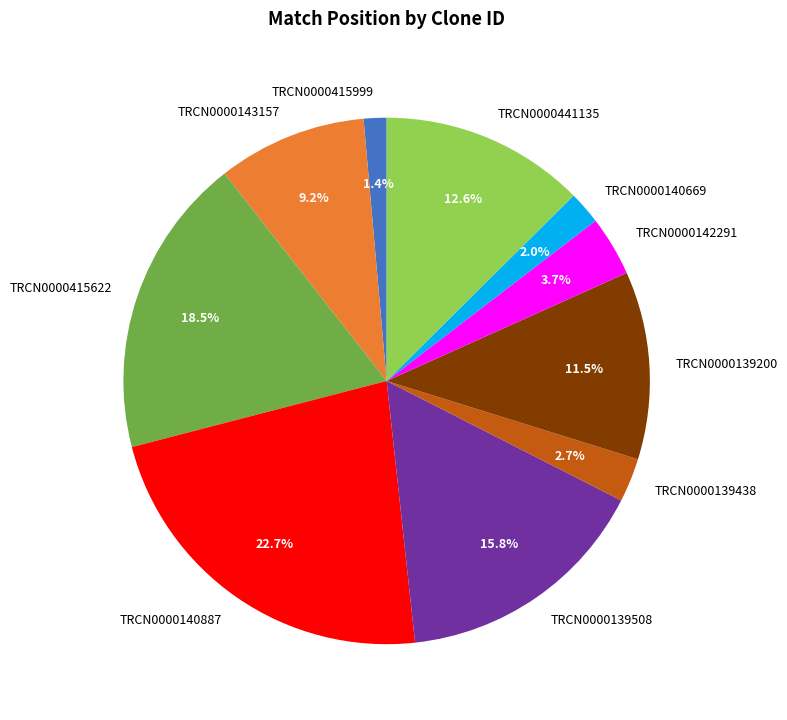

What is the ratio of the value at TRCN0000143157 to the value at TRCN0000139508?

0.6